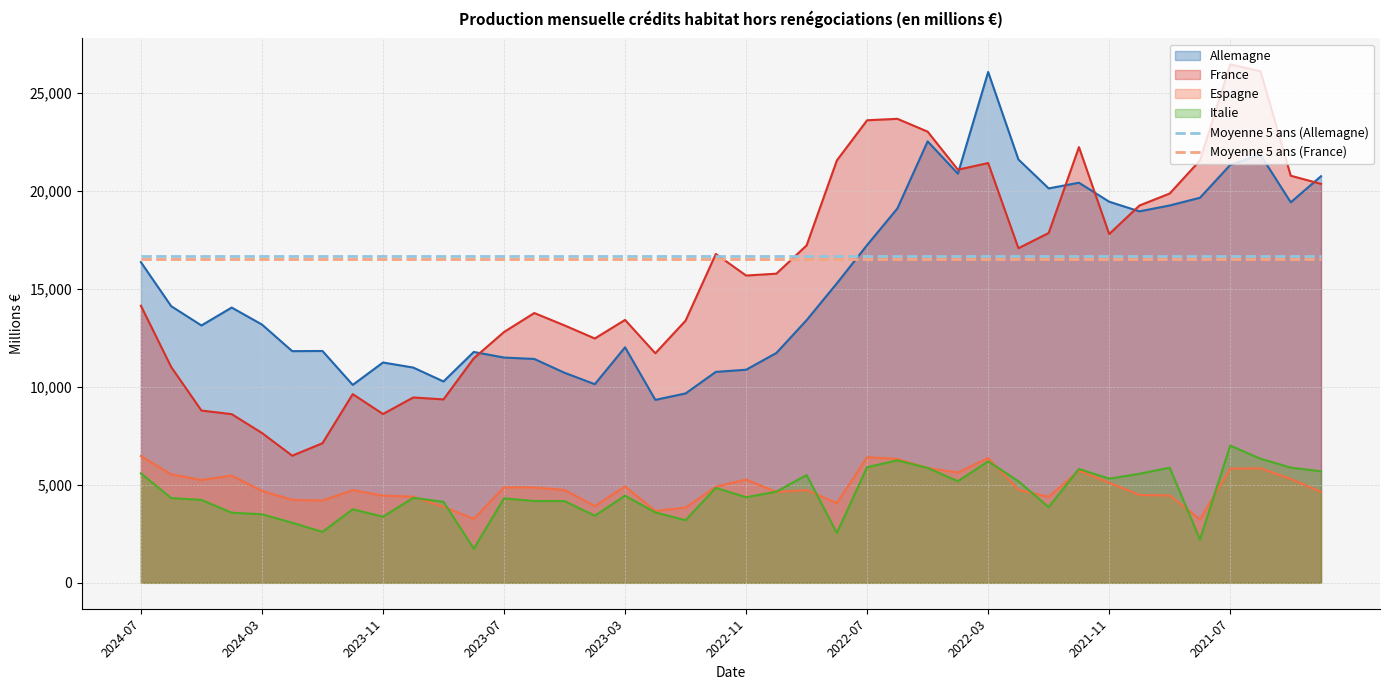

True or false: Italie and Moyenne 5 ans (France) intersect in this chart.

False